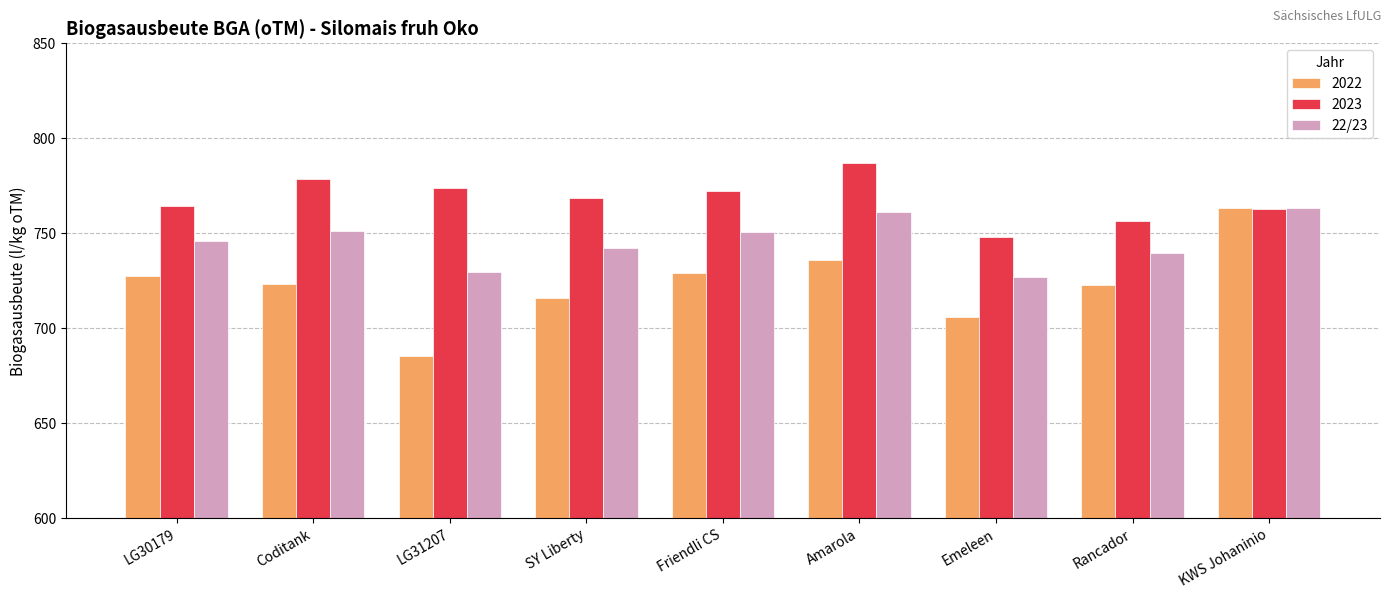

What is the sum of all 22/23 values?

6710.8